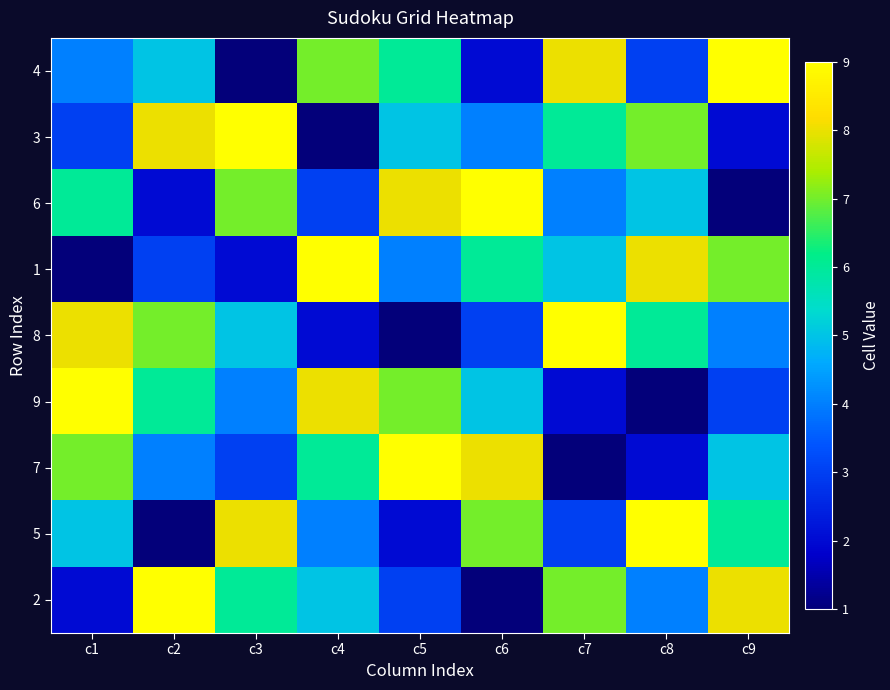

Which series has the largest range (max minus min)?

4